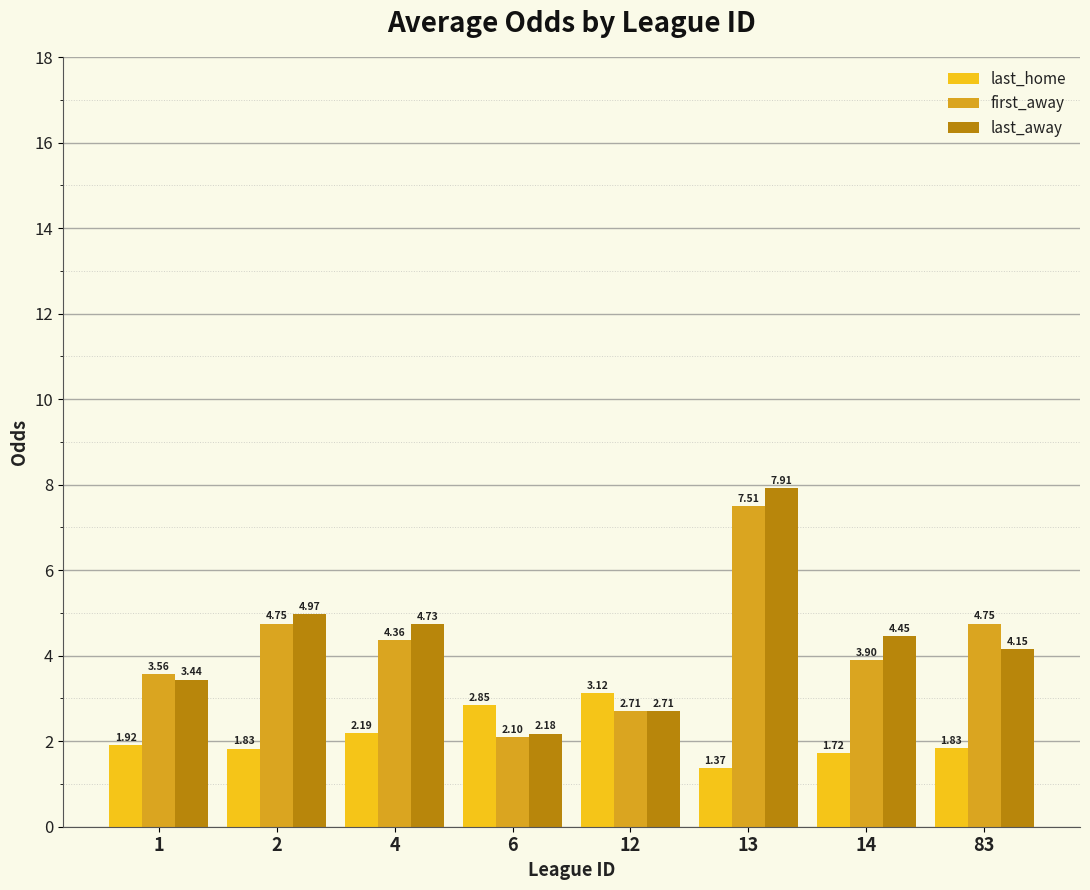

The value of first_away at 1 is 0.9. True or false?

False